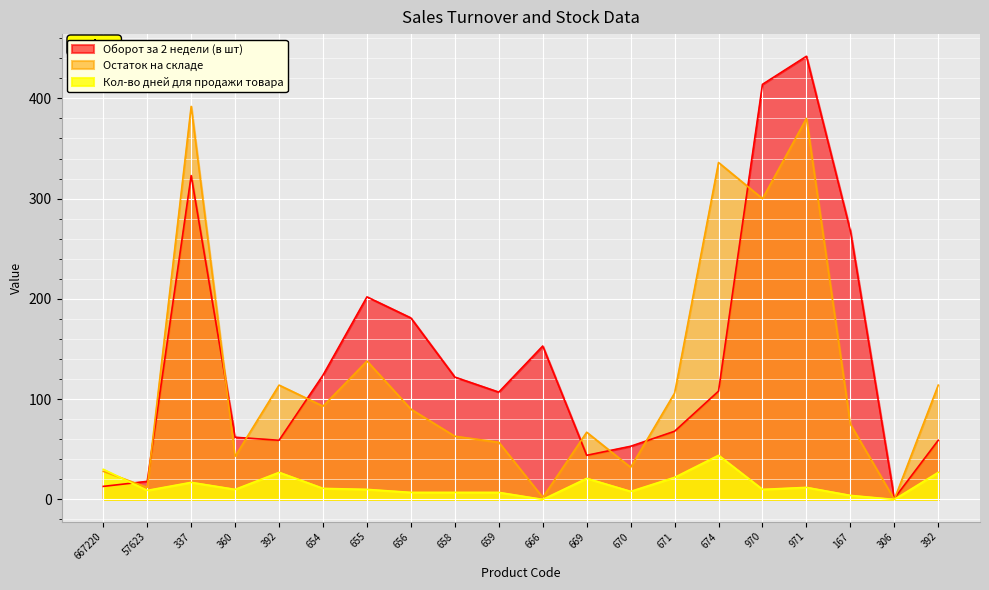

Between 392 and 658, which is larger?

658